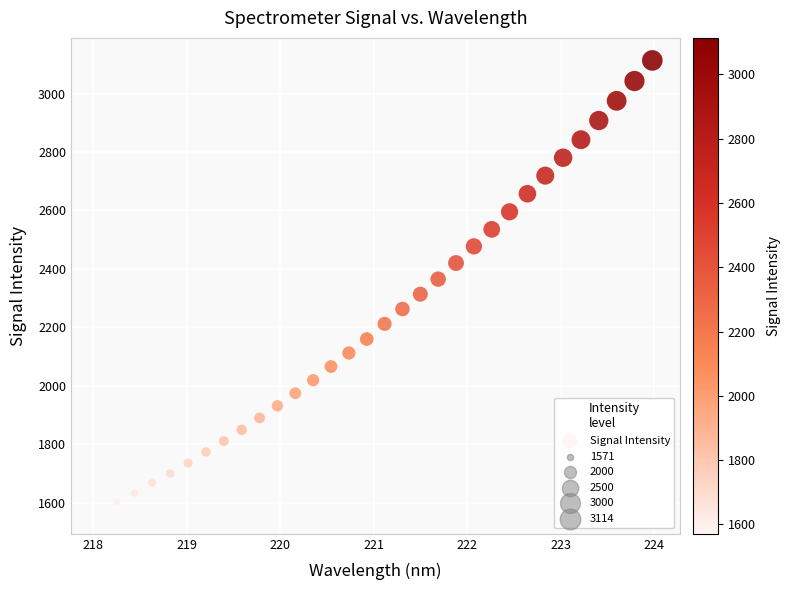

What is the range of X values (max minus min)?

5.9